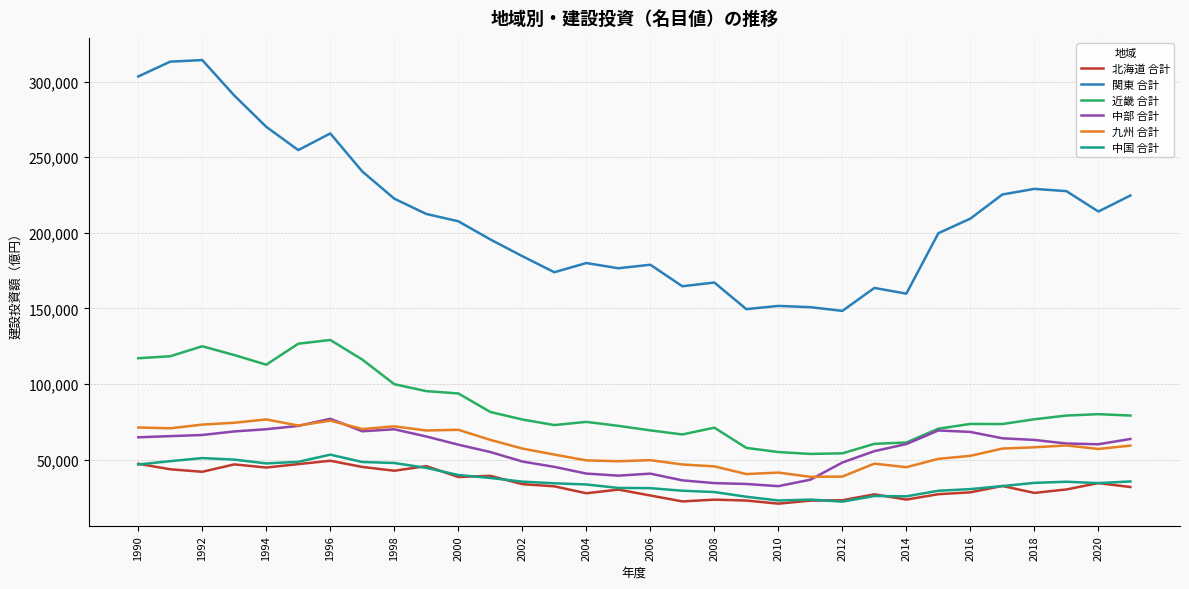

Which series has the largest range (max minus min)?

関東 合計